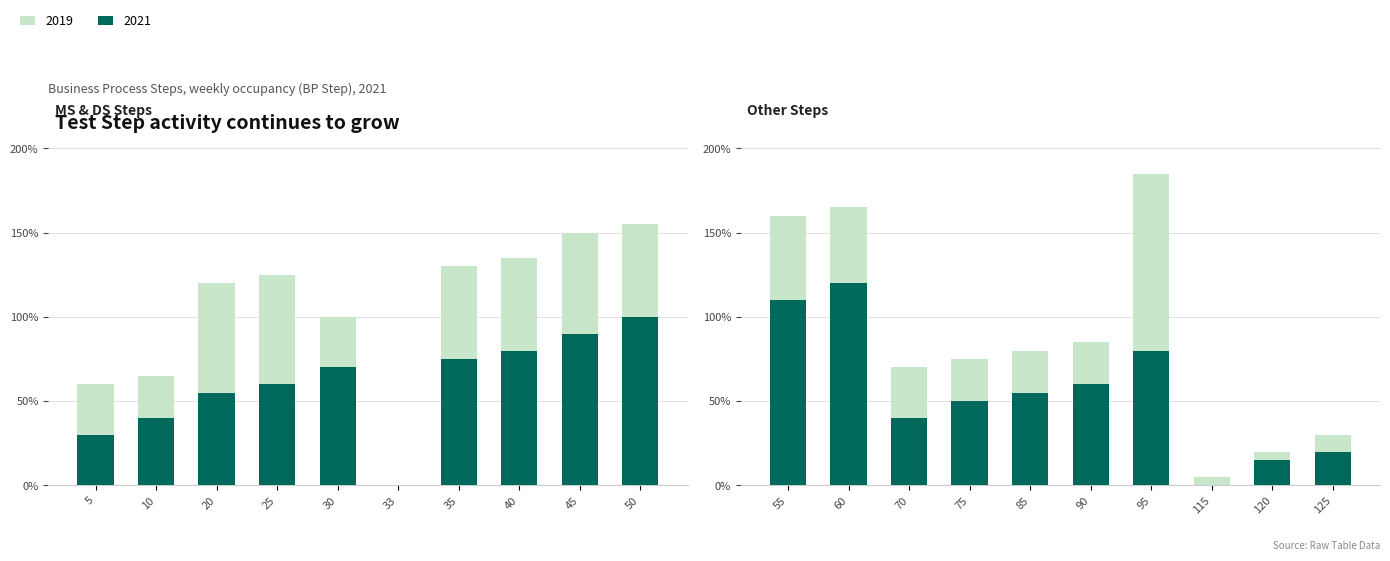

Reading right to left, transcribe all the data shown in this chart.

BP Step (2019): 30	20	5	185	85	80	75	70	165	160	155	150	135	130	0	100	125	120	65	60
BP Step (2021): 20	15	0	80	60	55	50	40	120	110	100	90	80	75	0	70	60	55	40	30